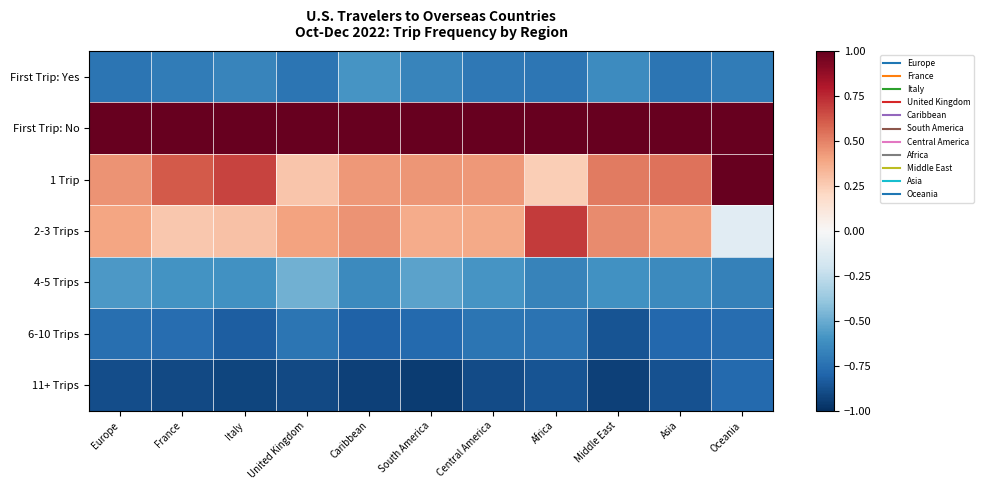

Reading left to right, what are all the values shown in this chart?

First Trip: Yes: Europe=-0.7	France=-0.7	Italy=-0.7	United Kingdom=-0.7	Caribbean=-0.6	South America=-0.7	Central America=-0.7	Africa=-0.7	Middle East=-0.6	Asia=-0.7	Oceania=-0.7
First Trip: No: Europe=1.0	France=1.0	Italy=1.0	United Kingdom=1.0	Caribbean=1.0	South America=1.0	Central America=1.0	Africa=1.0	Middle East=1.0	Asia=1.0	Oceania=1.0
1 Trip: Europe=0.5	France=0.6	Italy=0.7	United Kingdom=0.3	Caribbean=0.4	South America=0.4	Central America=0.4	Africa=0.2	Middle East=0.5	Asia=0.5	Oceania=1.0
2-3 Trips: Europe=0.4	France=0.3	Italy=0.3	United Kingdom=0.4	Caribbean=0.5	South America=0.4	Central America=0.4	Africa=0.7	Middle East=0.5	Asia=0.4	Oceania=-0.1
4-5 Trips: Europe=-0.6	France=-0.6	Italy=-0.6	United Kingdom=-0.5	Caribbean=-0.6	South America=-0.5	Central America=-0.6	Africa=-0.7	Middle East=-0.6	Asia=-0.6	Oceania=-0.7
6-10 Trips: Europe=-0.8	France=-0.8	Italy=-0.8	United Kingdom=-0.7	Caribbean=-0.8	South America=-0.8	Central America=-0.7	Africa=-0.7	Middle East=-0.9	Asia=-0.8	Oceania=-0.8
11+ Trips: Europe=-0.9	France=-0.9	Italy=-0.9	United Kingdom=-0.9	Caribbean=-0.9	South America=-0.9	Central America=-0.9	Africa=-0.9	Middle East=-0.9	Asia=-0.9	Oceania=-0.8